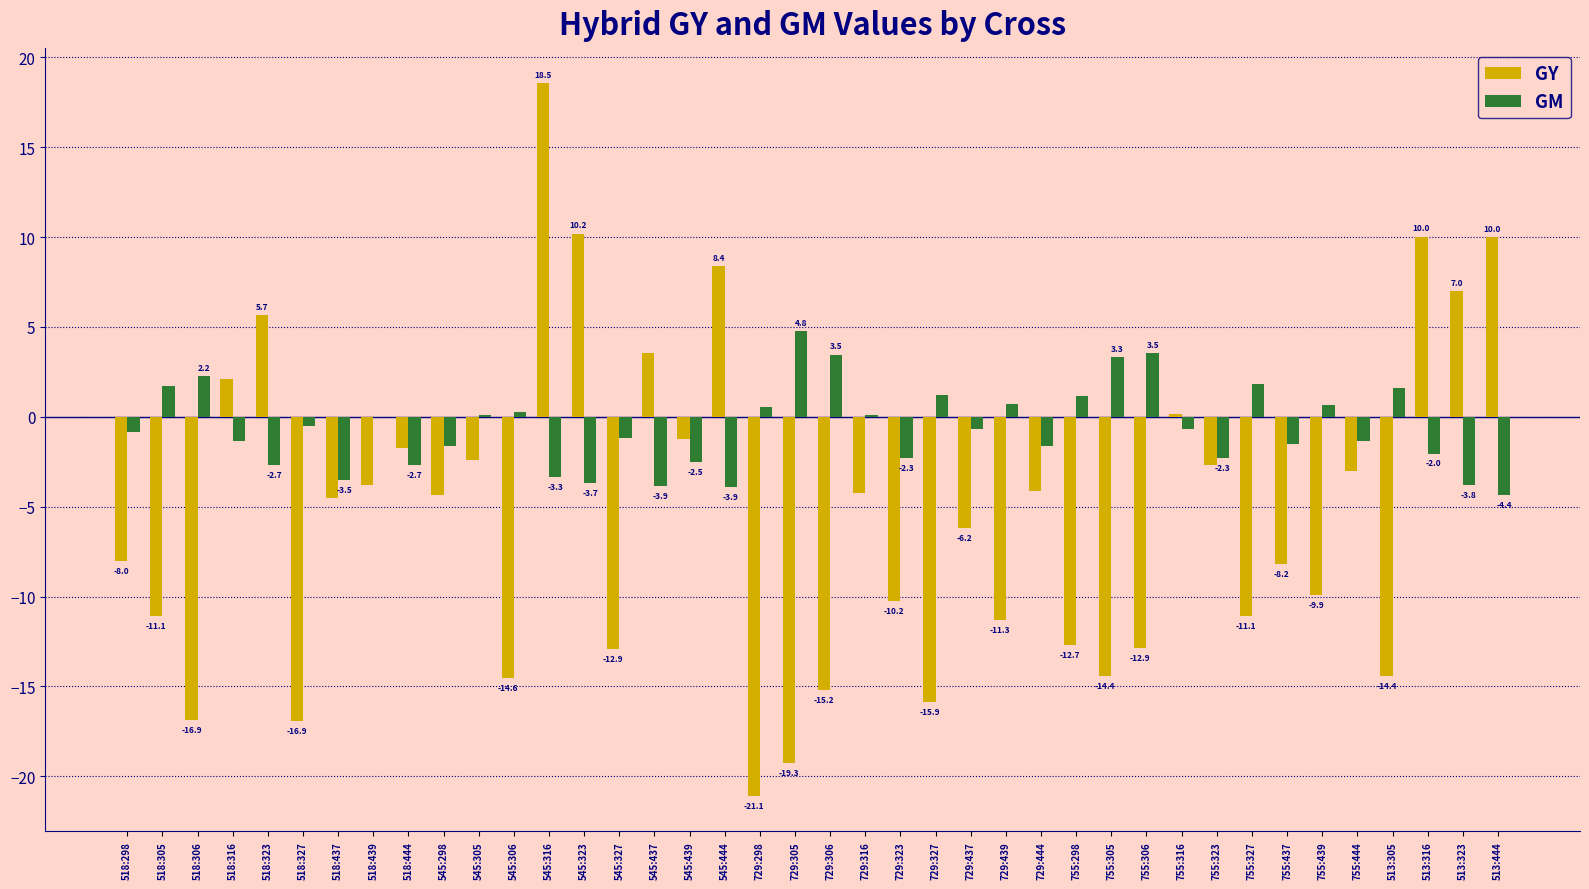

The value of GM at 518:323 is -2.7. True or false?

True